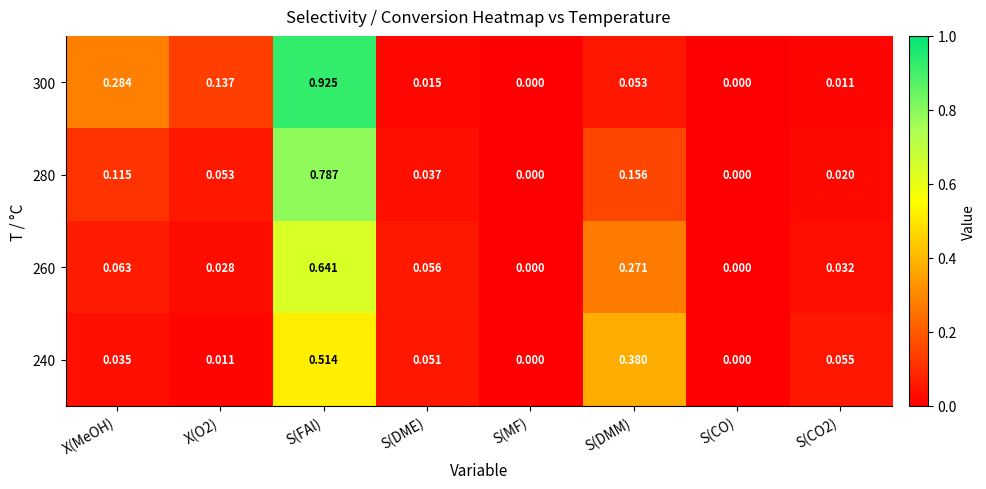

At which category is the sum across all series the highest?

S(FAl)